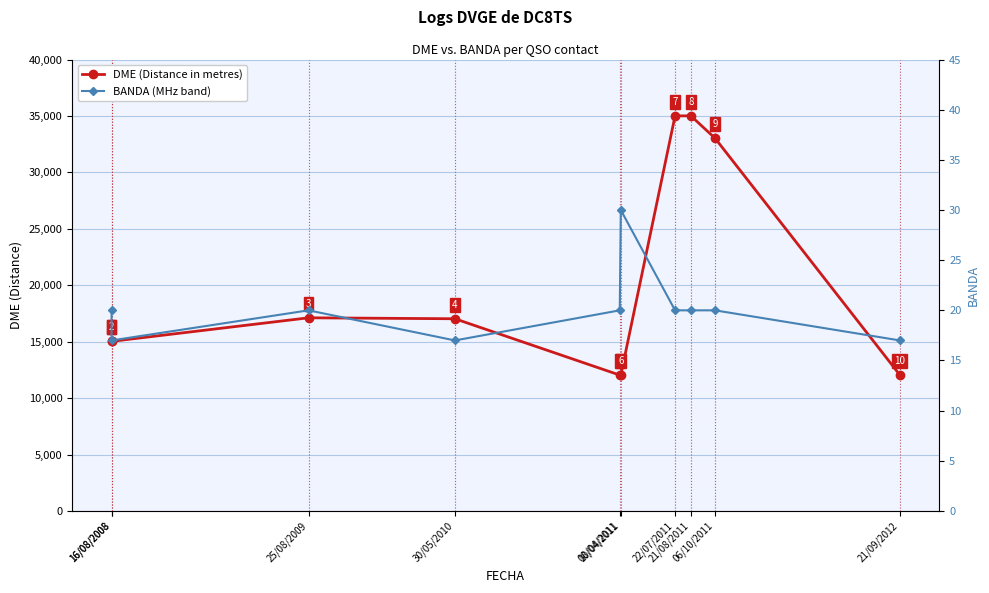

Which has a higher value, 21/08/2011 or 10/04/2011?

21/08/2011